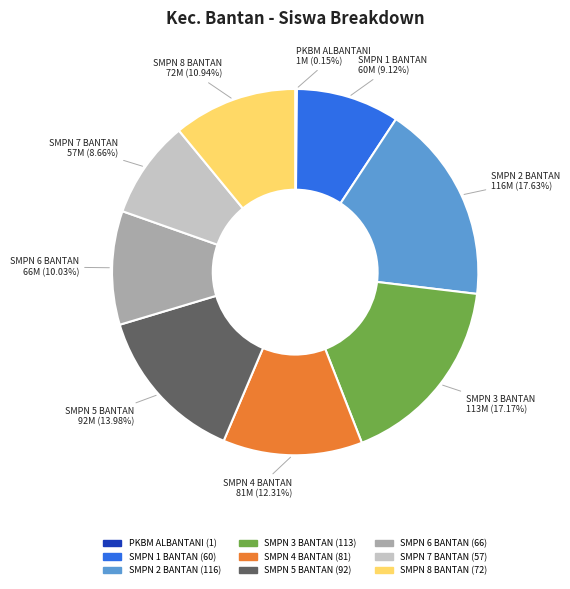

Between SMPN 2 BANTAN and SMPN 8 BANTAN, which is larger?

SMPN 2 BANTAN